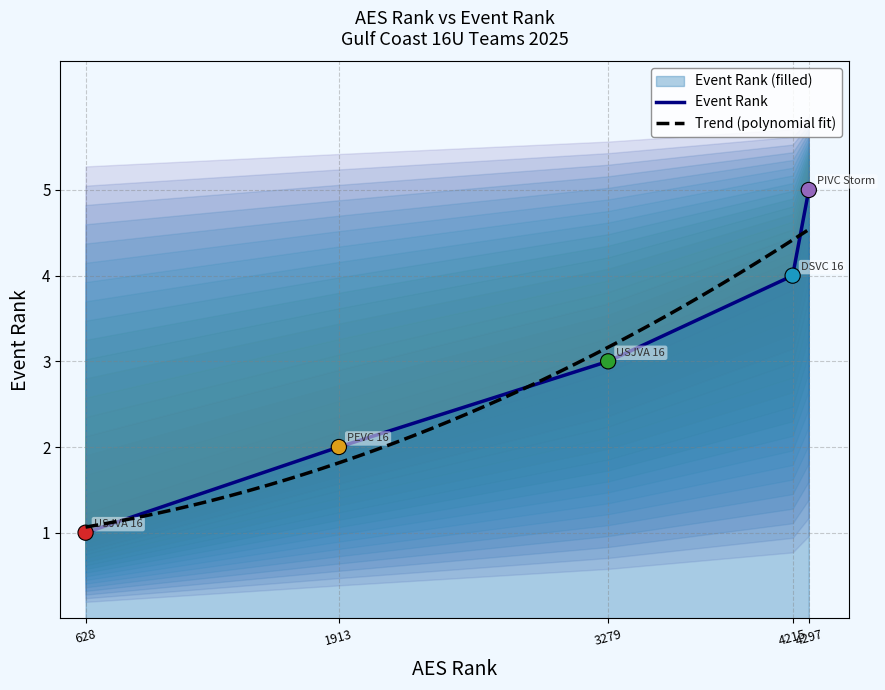

Between 4215 and 1913, which is larger?

4215